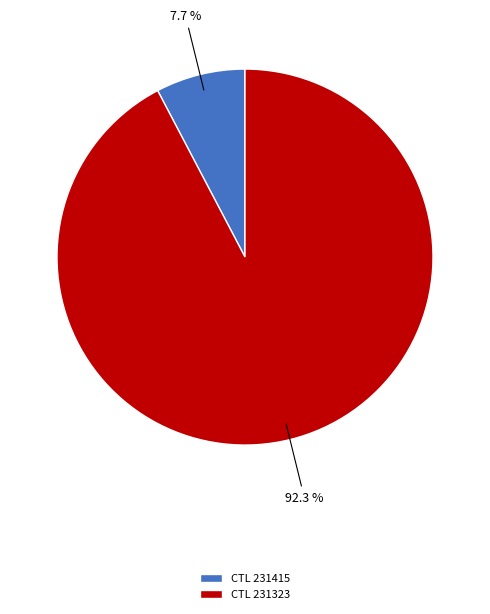

How much of the chart is everything except CTL 231415?

92.3%